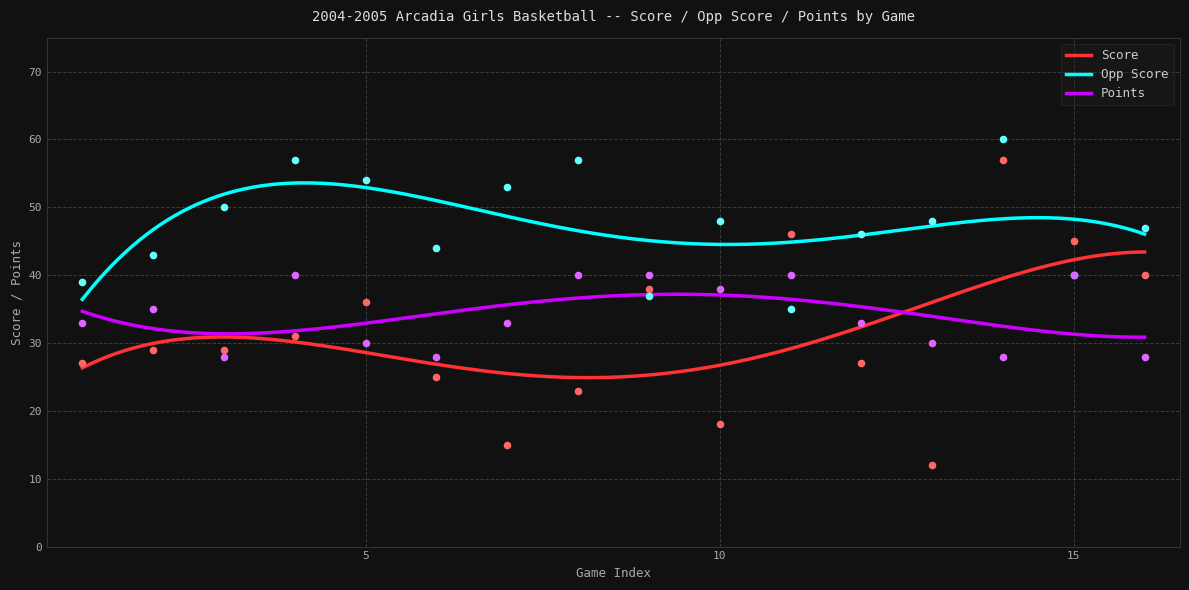

Is the value of Opp Score at 02/08 greater than the value of Points at 02/05?

Yes